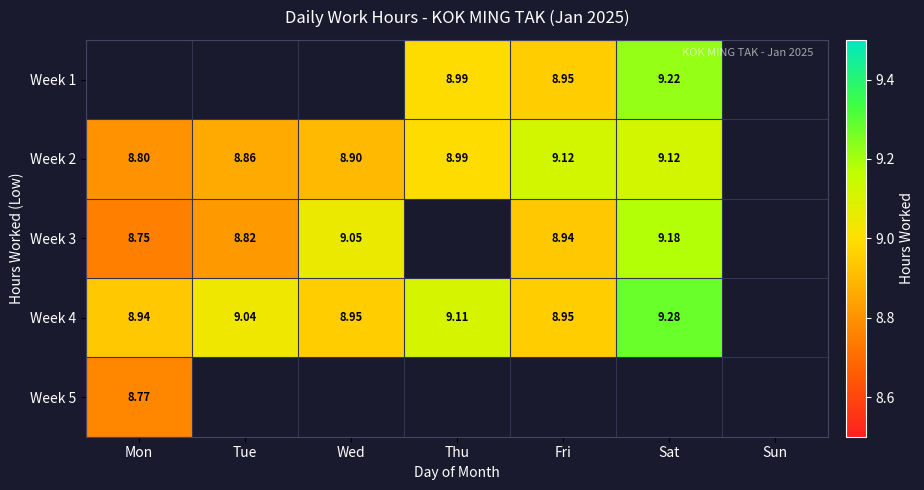

Is the value of Week 2 at Thu greater than the value of Week 4 at Wed?

Yes